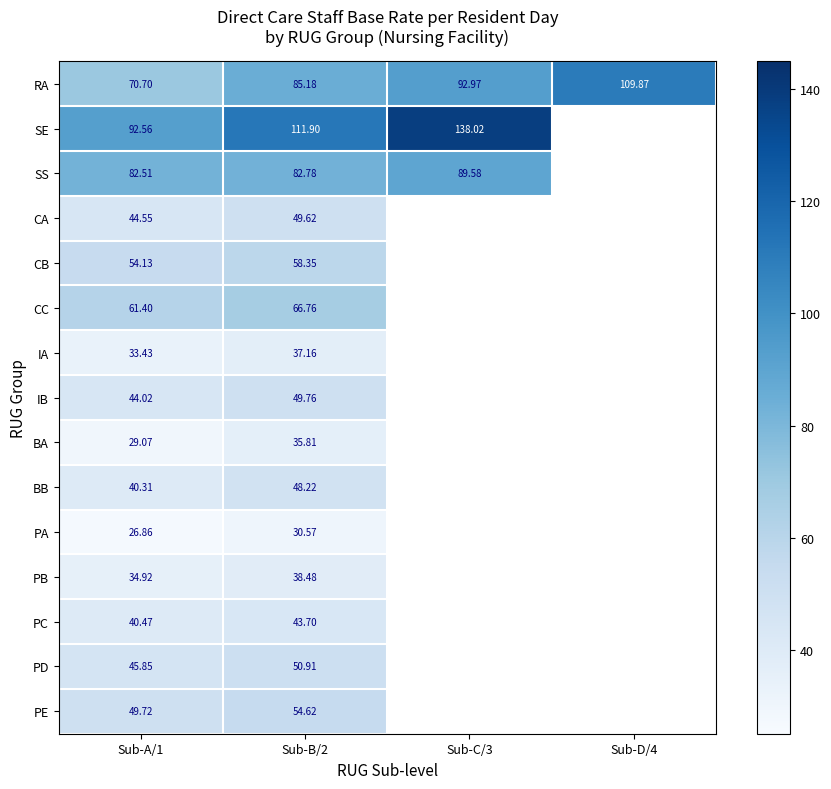

Rank the series at Sub-A/1 from lowest to highest value.

PA, BA, IA, PB, BB, PC, IB, CA, PD, PE, CB, CC, RA, SS, SE